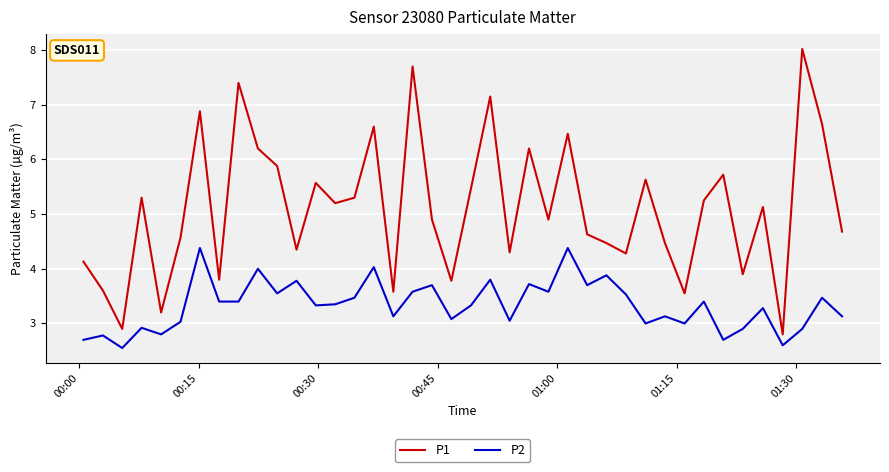

What is the average value of the P2 series?

3.3